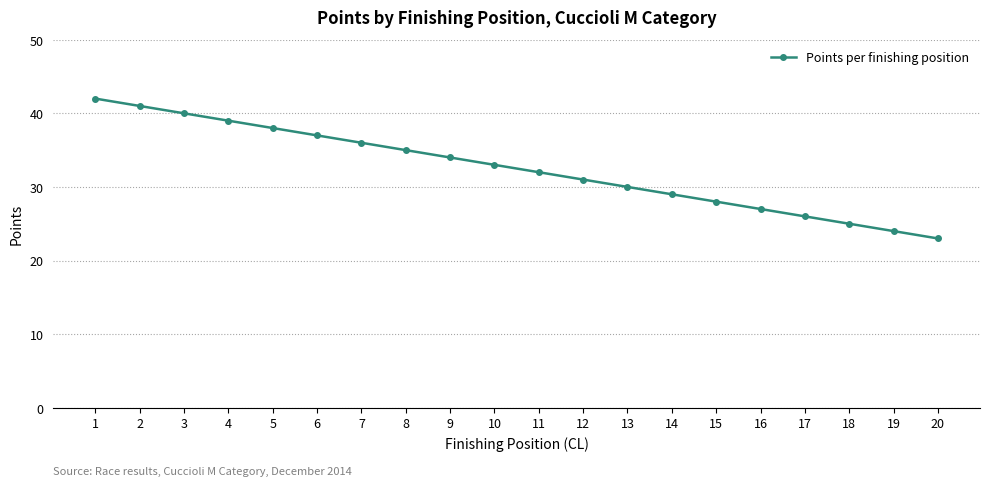

Approximately how many times larger is the value at 3 compared to 9?

1.2